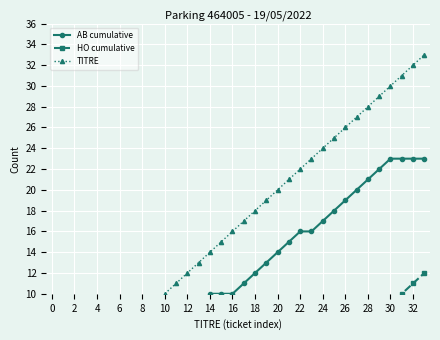

The value of TITRE at 23 is 33. True or false?

False